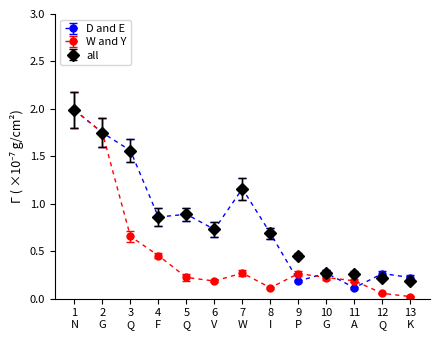

Which series has the widest spread of values?

W and Y